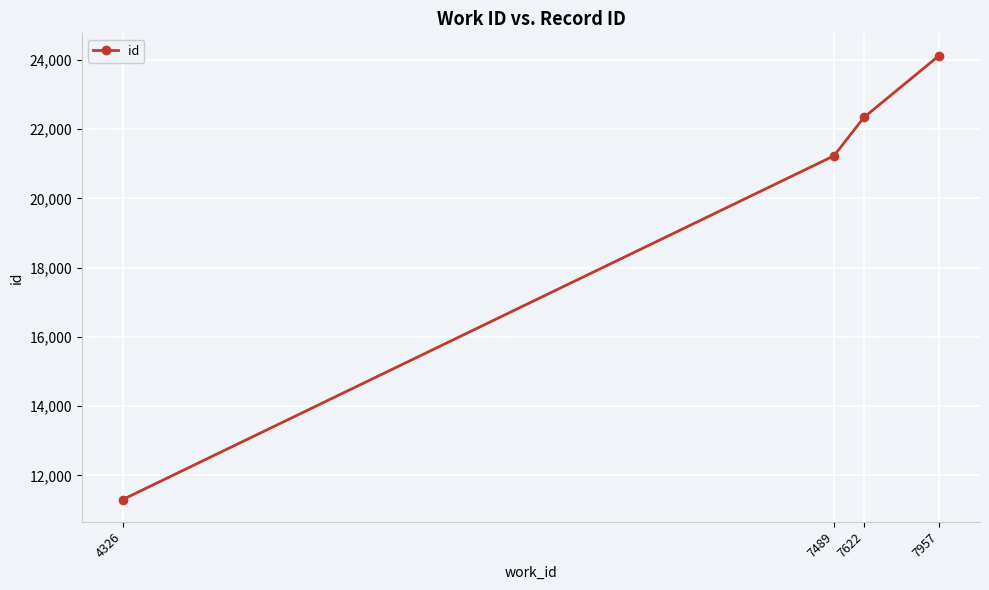

What is the ratio of the value at 4326 to the value at 7489?

0.5